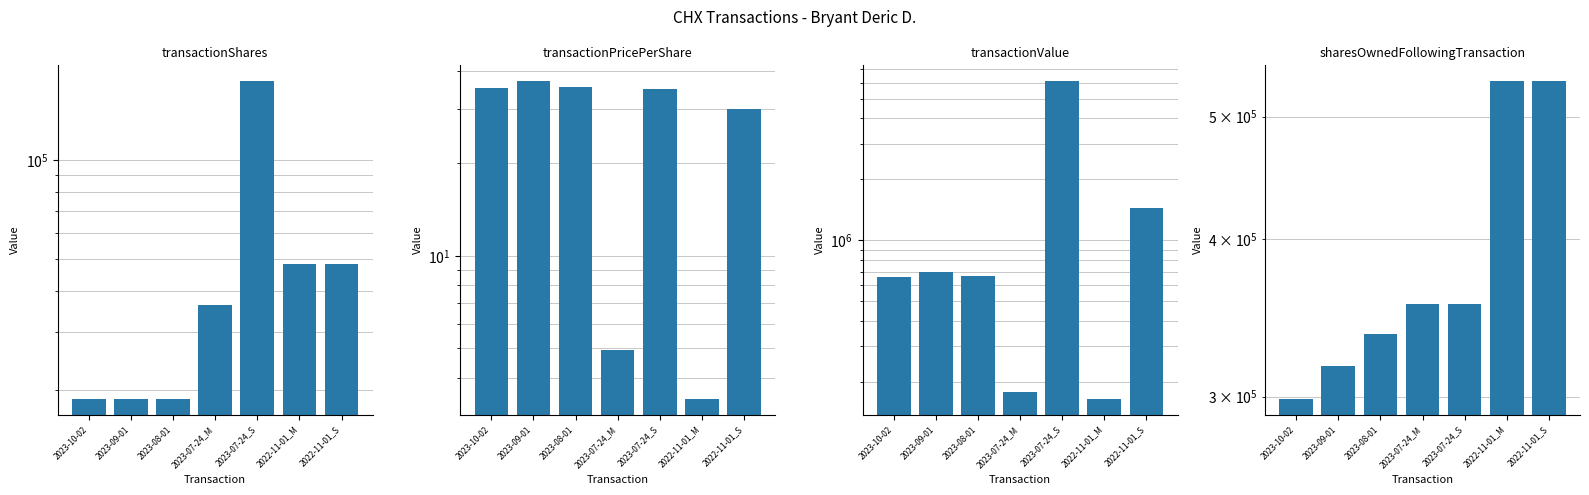

Is the value of transactionShares at 2023-10-02 greater than the value of transactionPricePerShare at 2023-09-01?

Yes